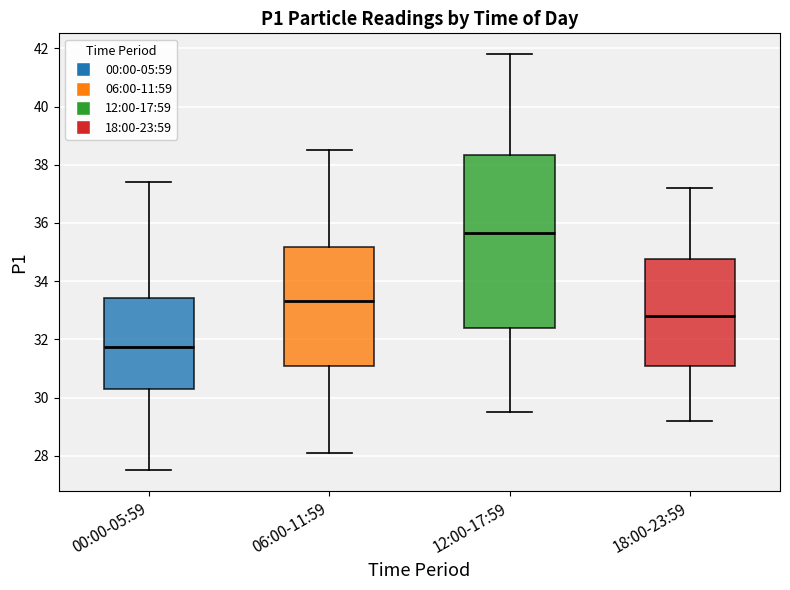

Where does the lower whisker of the box for 00:00-05:59 end on the y-axis? The values are not printed on the chart, so give them approximately, as read against the axis.

27.6